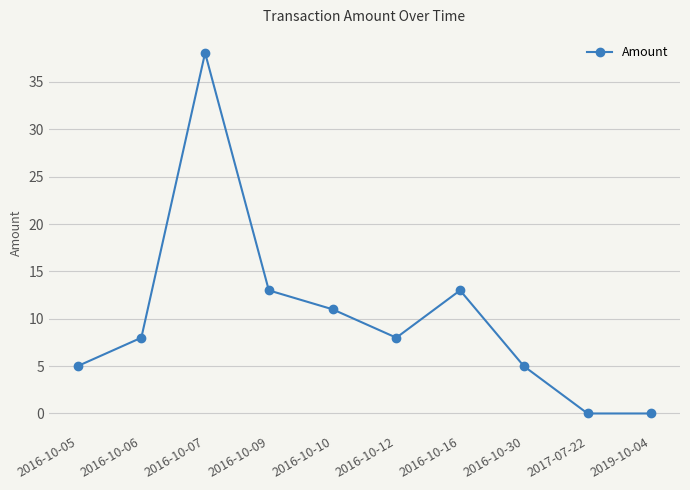

Is it true that the value at 2016-10-07 is 10.4?

False